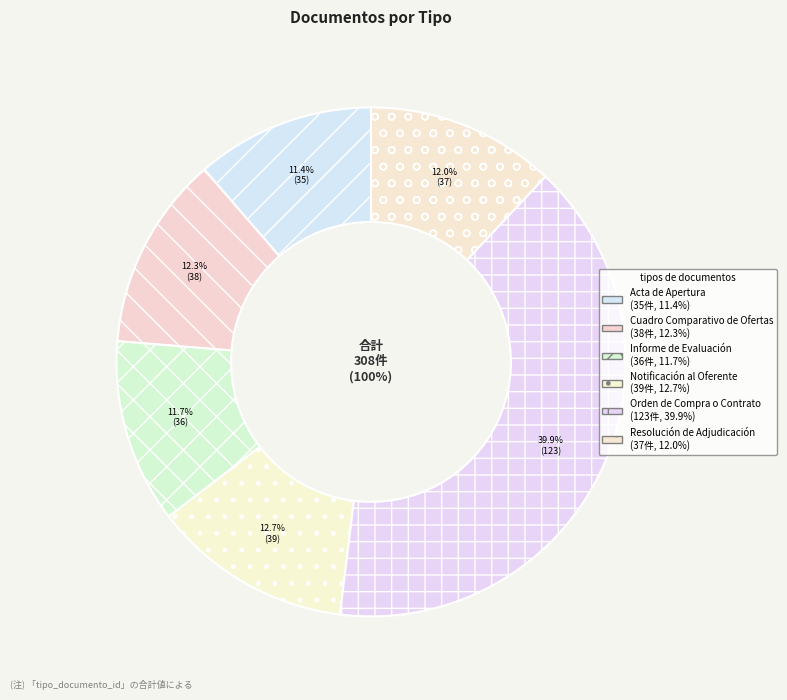

True or false: Orden de Compra o Contrato accounts for 40% of the total.

True